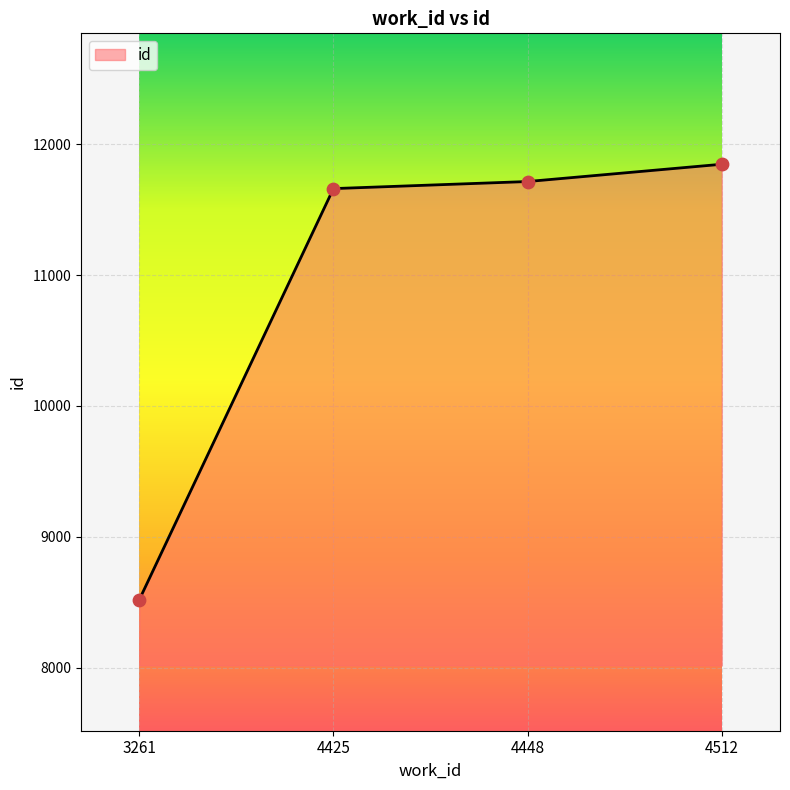

Approximately how many times larger is the value at 3261 compared to 4448?

0.7